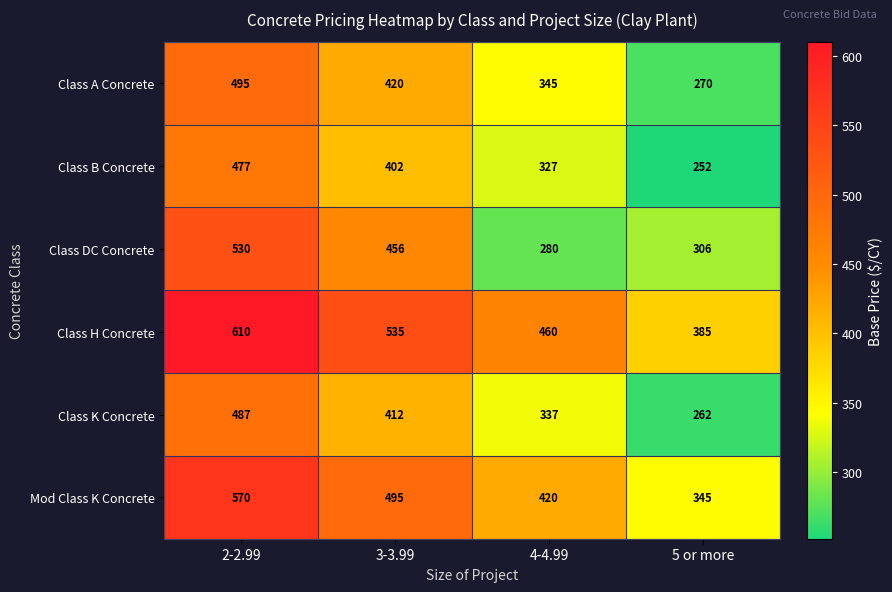

Rank the series by their maximum value, from lowest to highest.

Class B Concrete, Class K Concrete, Class A Concrete, Class DC Concrete, Mod Class K Concrete, Class H Concrete